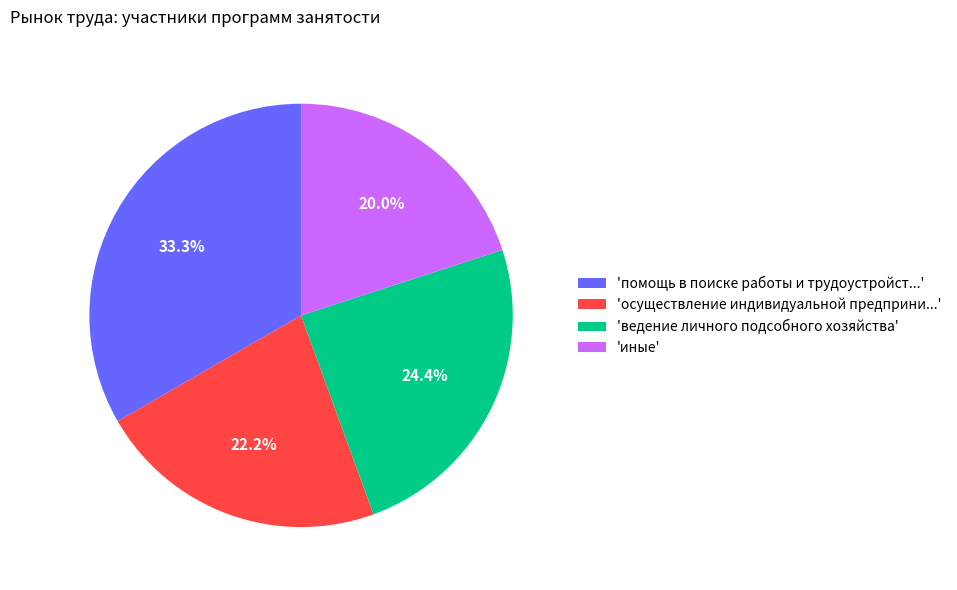

Combined, what portion of the pie is 'помощь в поиске работы и трудоустройст...' and 'ведение личного подсобного хозяйства'?

57.8%